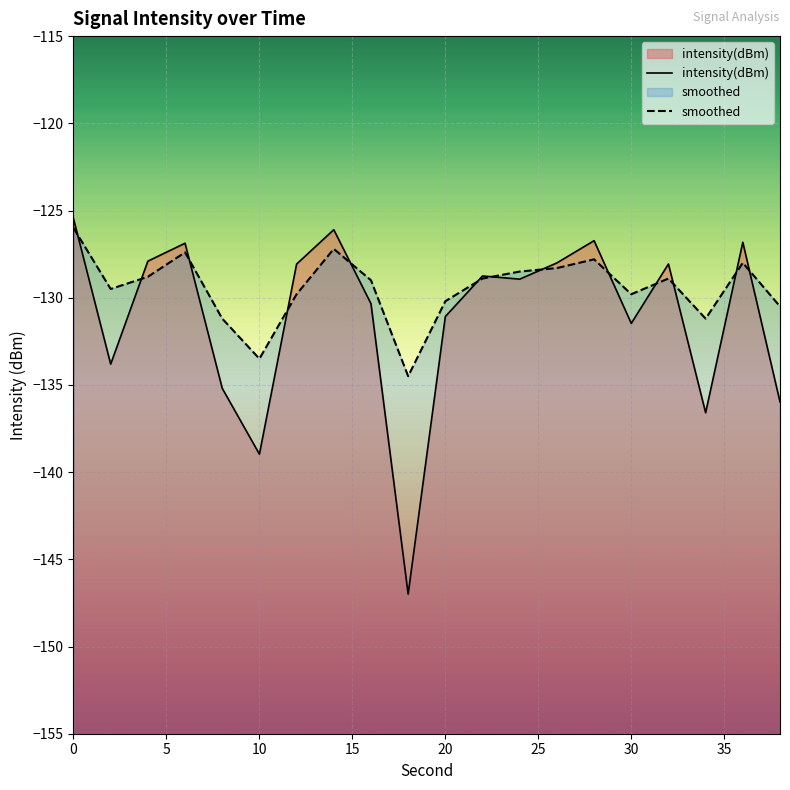

Rank the series by their average value, from lowest to highest.

intensity(dBm), smoothed